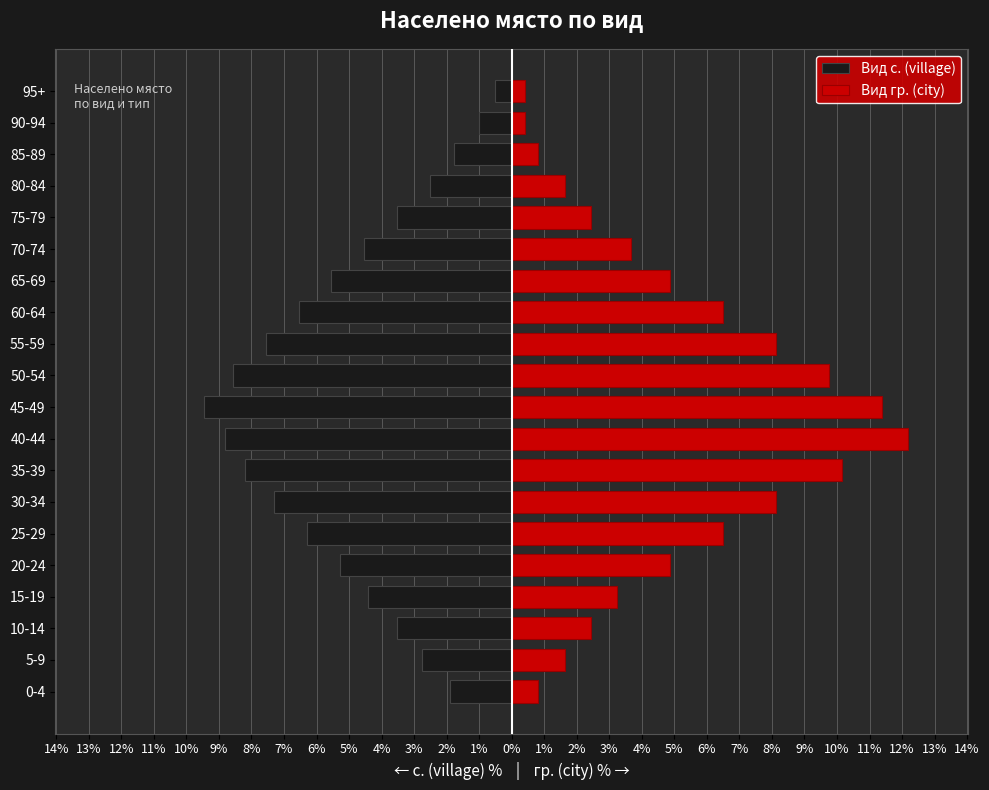

The value of Вид с. (village) at 75-79 is -5.3. True or false?

False